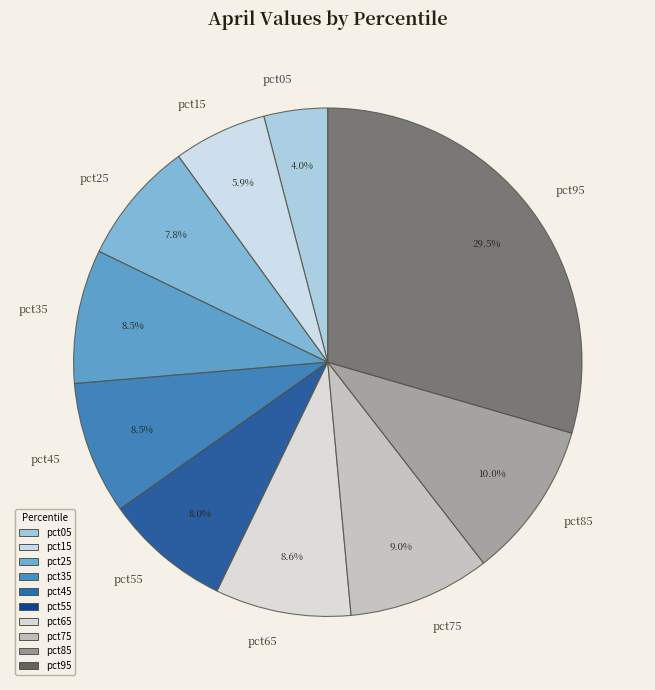

What percentage is NOT represented by pct05?

96.0%